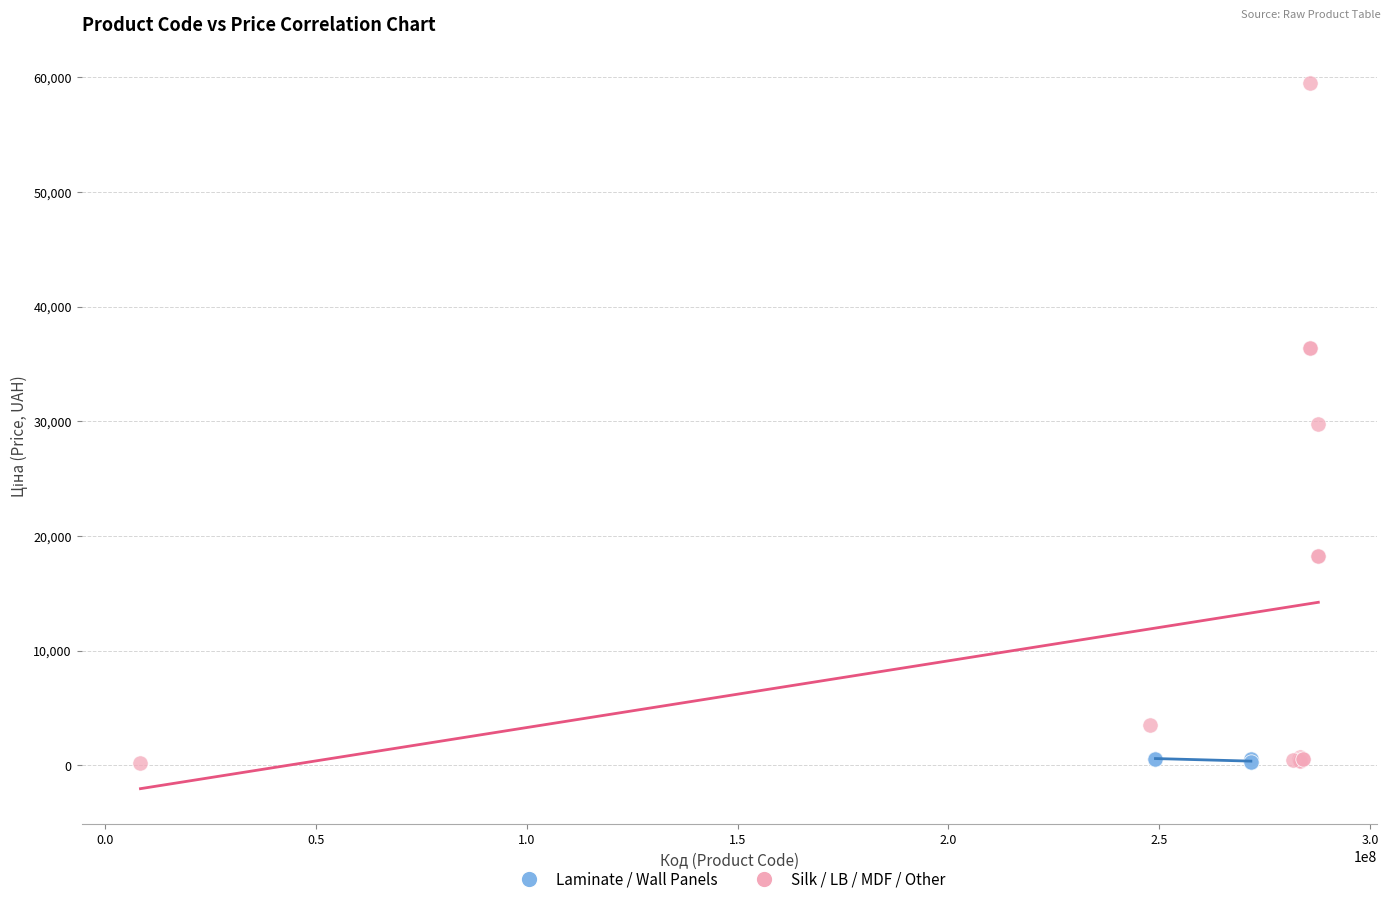

Which series has the largest Y range (max minus min)?

Silk / LB / MDF / Other